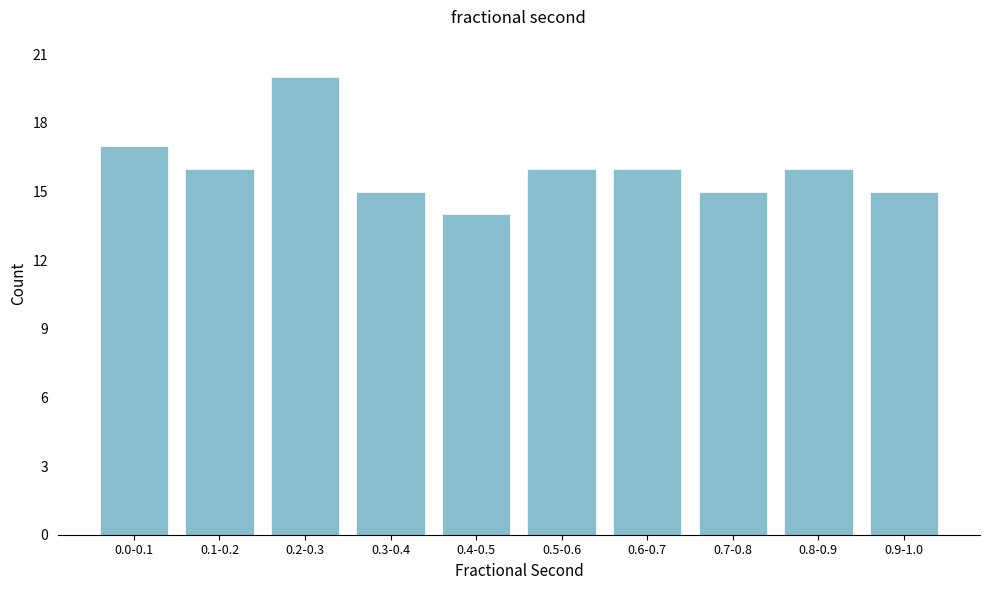

Reading left to right, transcribe all the data shown in this chart.

0.0-0.1=17	0.1-0.2=16	0.2-0.3=20	0.3-0.4=15	0.4-0.5=14	0.5-0.6=16	0.6-0.7=16	0.7-0.8=15	0.8-0.9=16	0.9-1.0=15